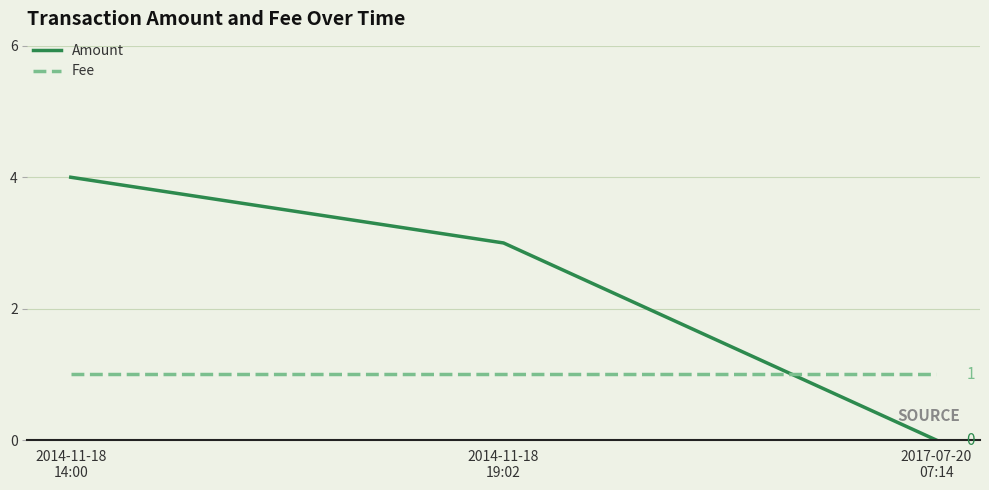

What is the difference between the maximum and minimum values in the Amount series?

4